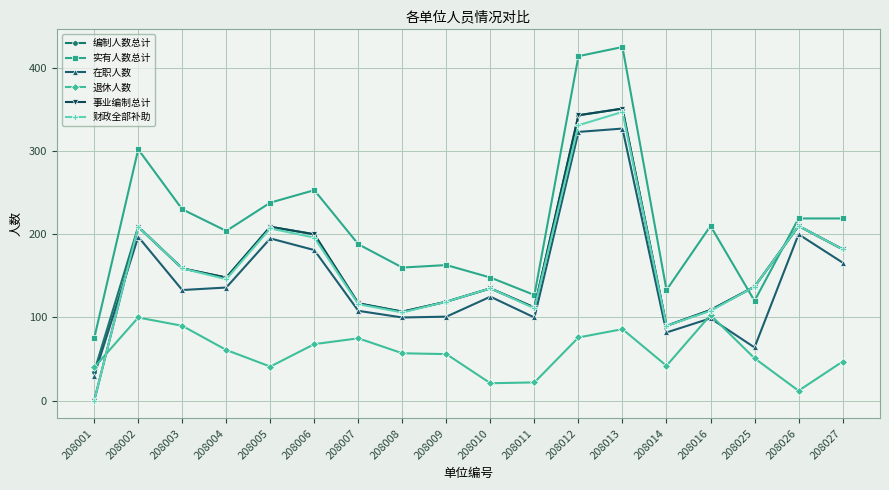

Is it true that 财政全部补助 equals 124 at 208013?

False